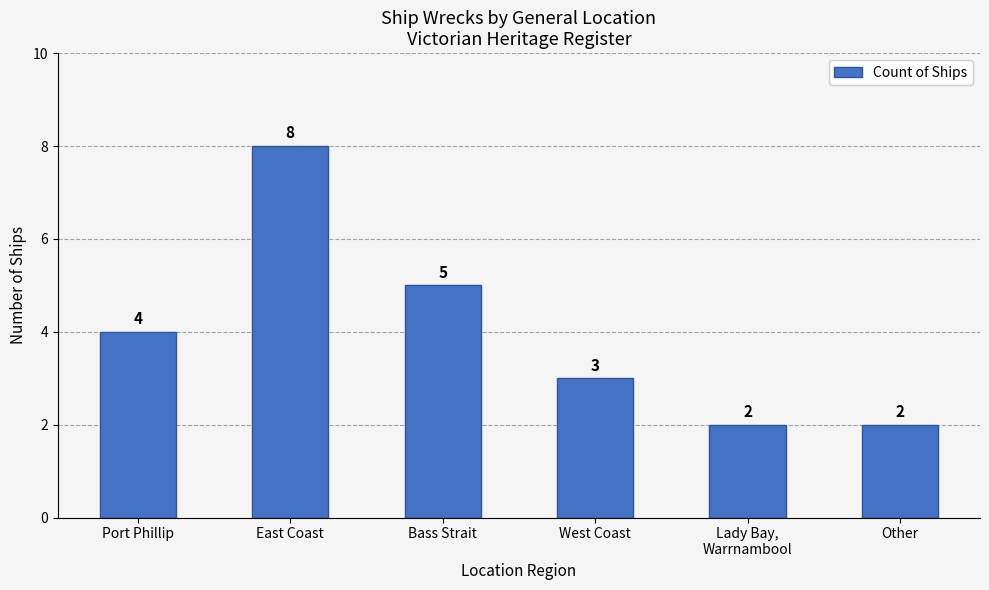

At which category does the chart reach its peak across all series?

East Coast